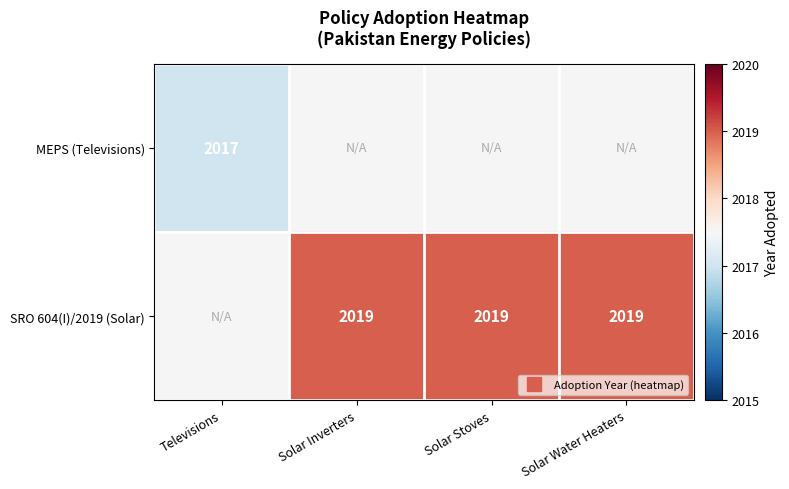

The value of SRO 604(I)/2019 (Solar) at Solar Water Heaters is 2019.0. True or false?

True